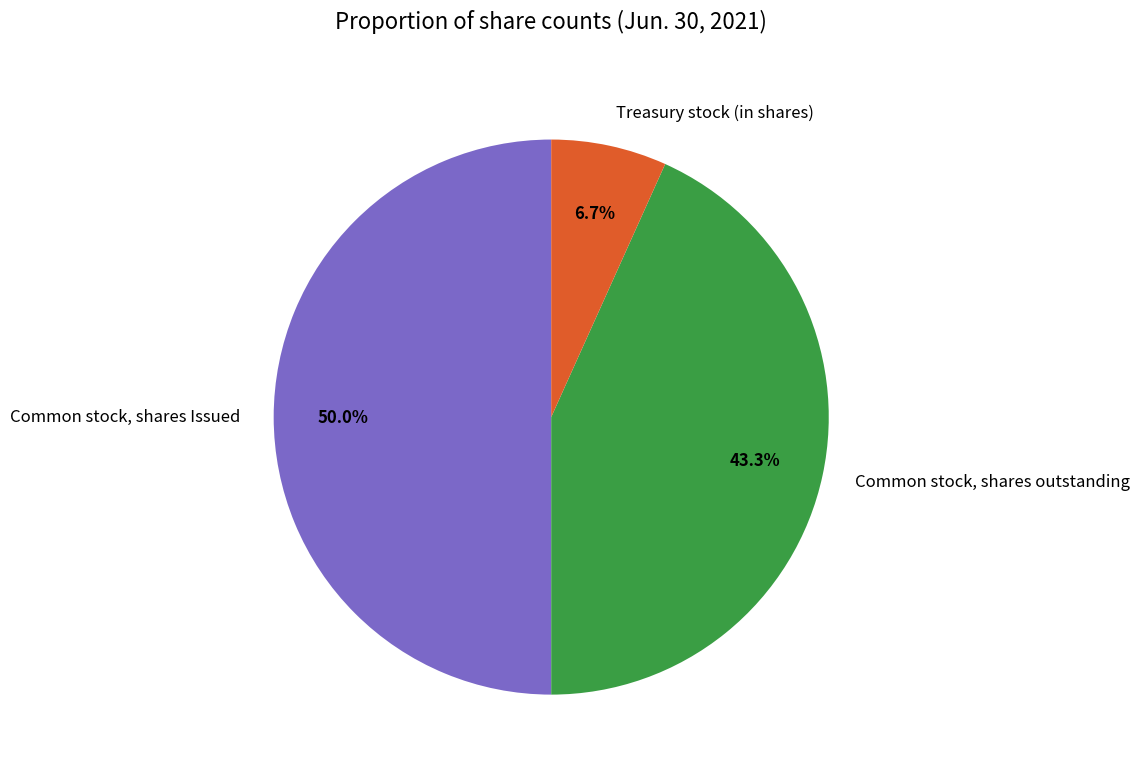

Rank the categories by value from highest to lowest.

Common stock, shares Issued, Common stock, shares outstanding, Treasury stock (in shares)